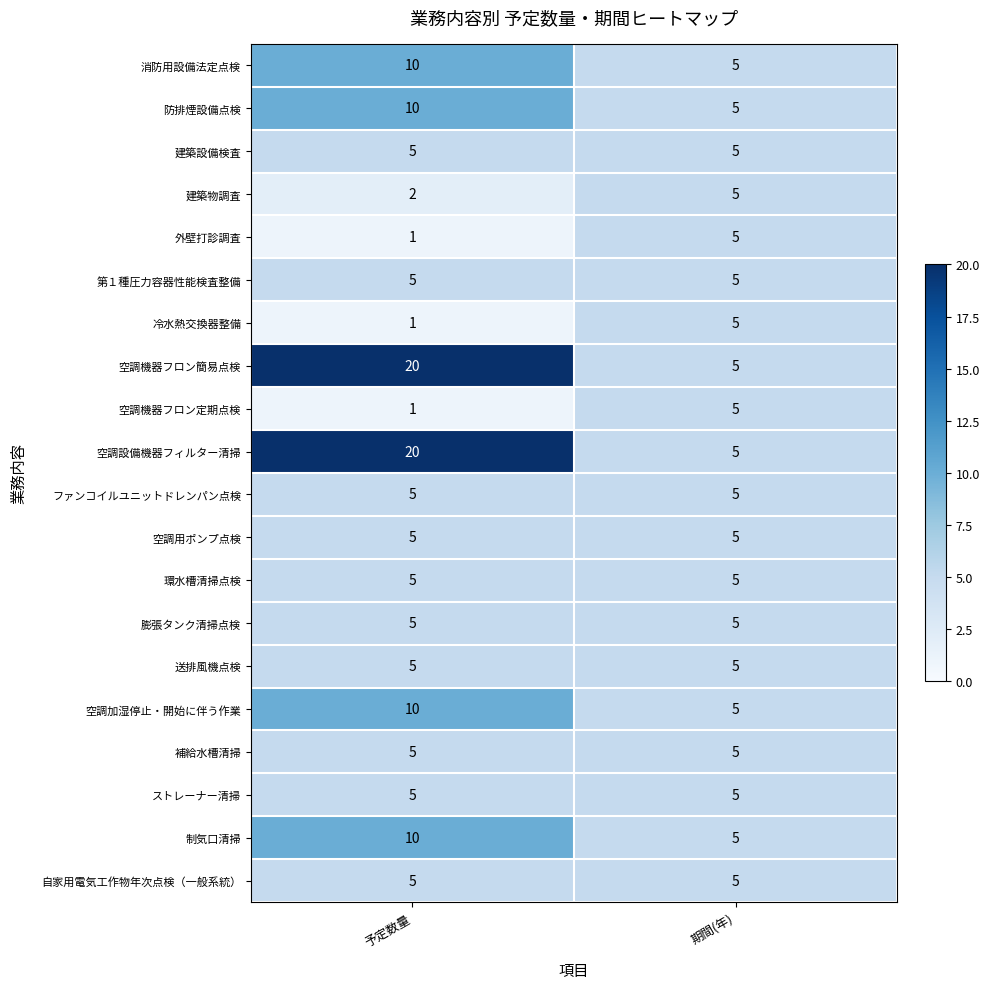

Count the number of data series in this chart.

20